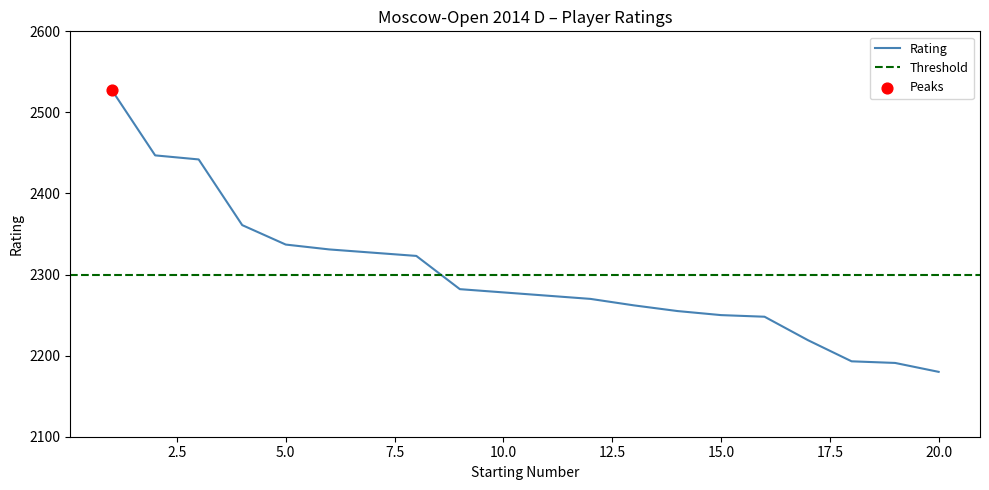

What is the change in value from 12 to 18?

-77